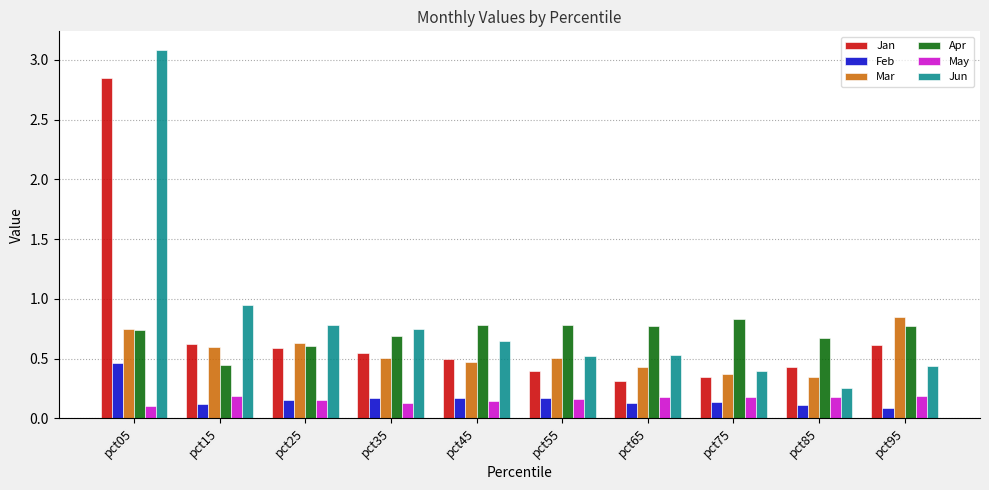

At which label is Jun closest to 1?

pct15